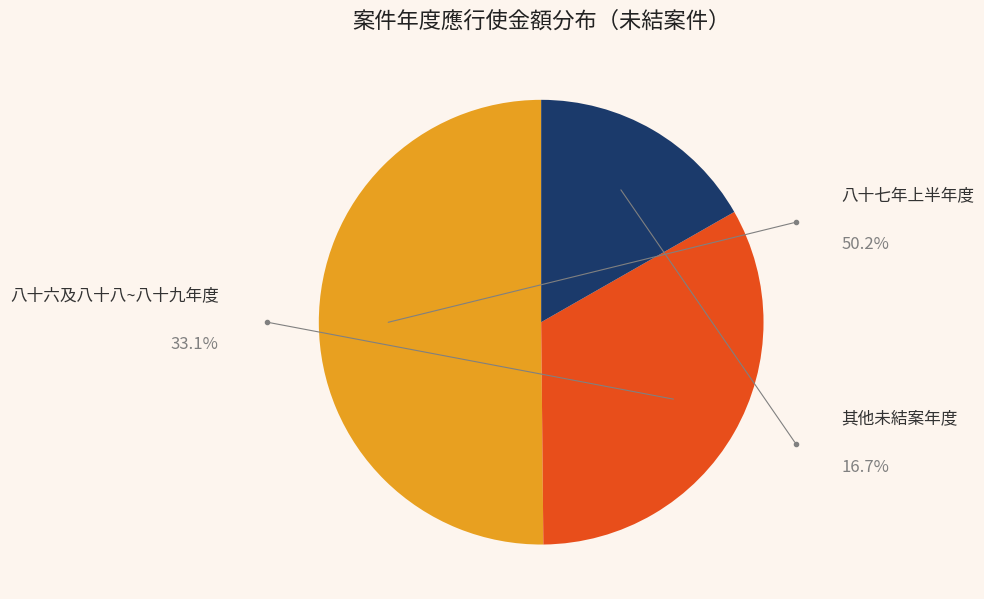

Is there any slice that represents more than half of the pie?

Yes